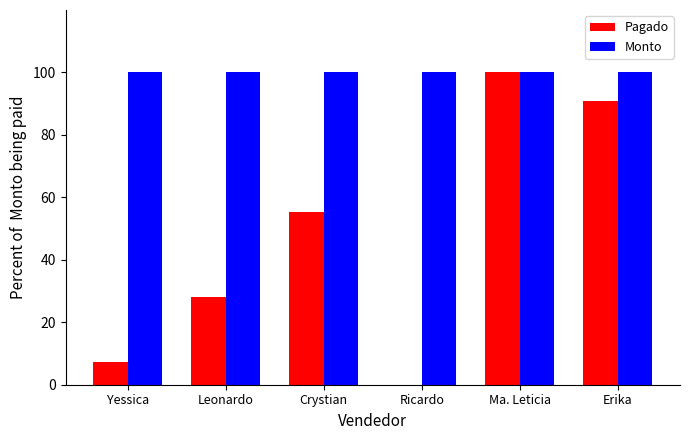

What is the sum of the Pagado values at Ricardo and Ma. Leticia?

100.0